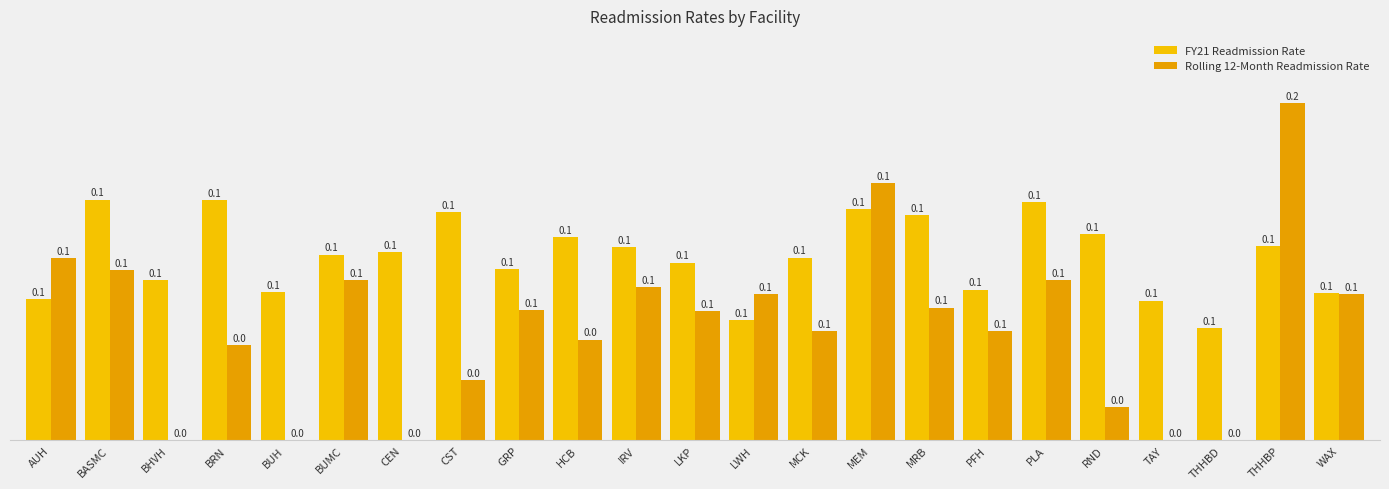

Reading left to right, transcribe all the data shown in this chart.

FY21 Readmission Rate: 0.1	0.1	0.1	0.1	0.1	0.1	0.1	0.1	0.1	0.1	0.1	0.1	0.1	0.1	0.1	0.1	0.1	0.1	0.1	0.1	0.1	0.1	0.1
Rolling 12-Month Readmission Rate: 0.1	0.1	0.0	0.0	0.0	0.1	0.0	0.0	0.1	0.0	0.1	0.1	0.1	0.1	0.1	0.1	0.1	0.1	0.0	0.0	0.0	0.2	0.1